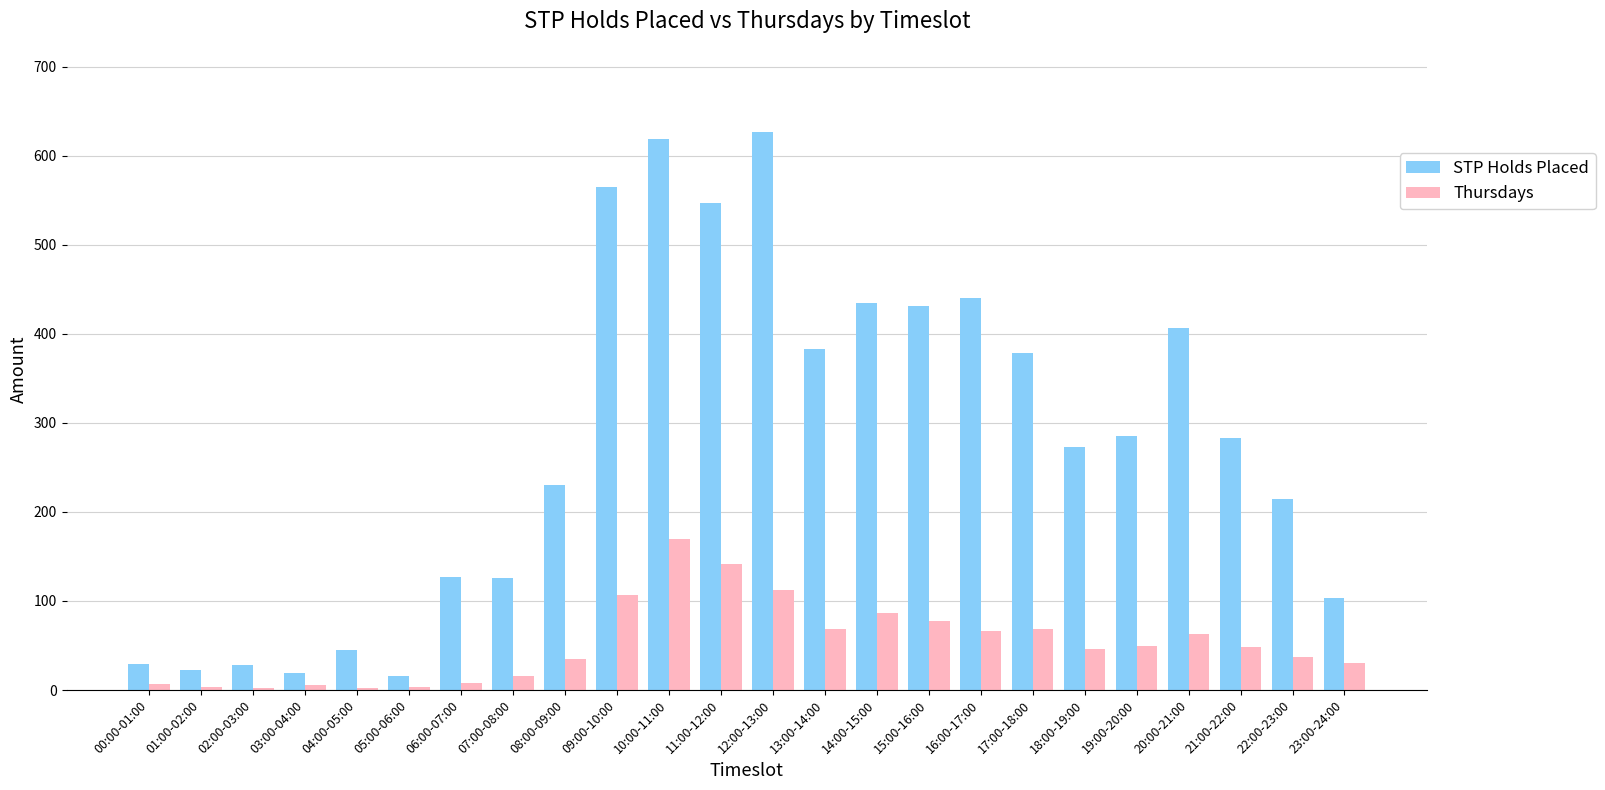

Is the value of STP Holds Placed at 19:00-20:00 greater than the value of Thursdays at 21:00-22:00?

Yes